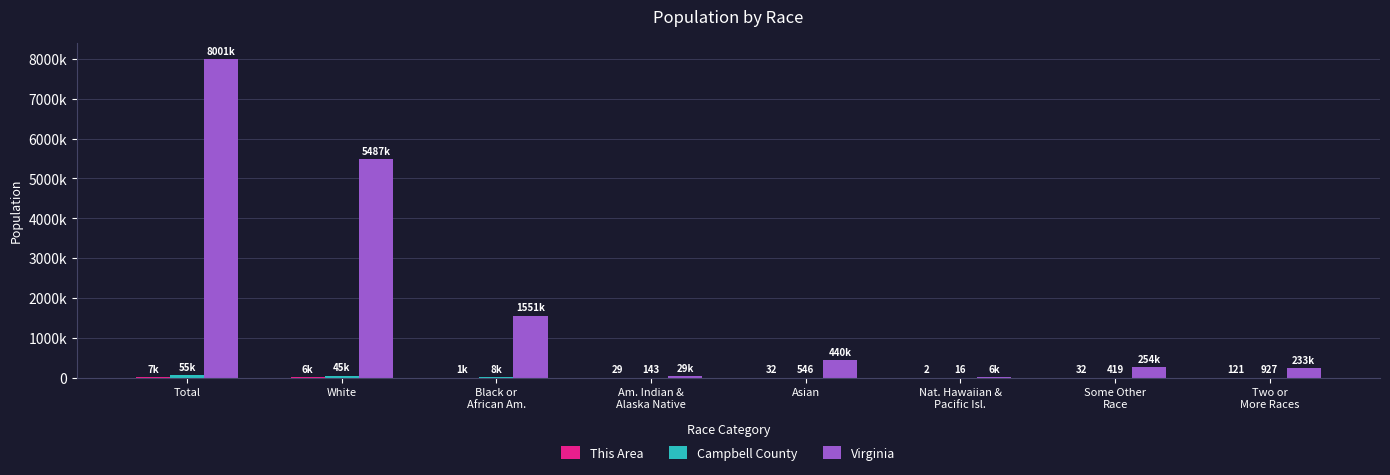

Is it true that This Area equals 12142 at Total?

False